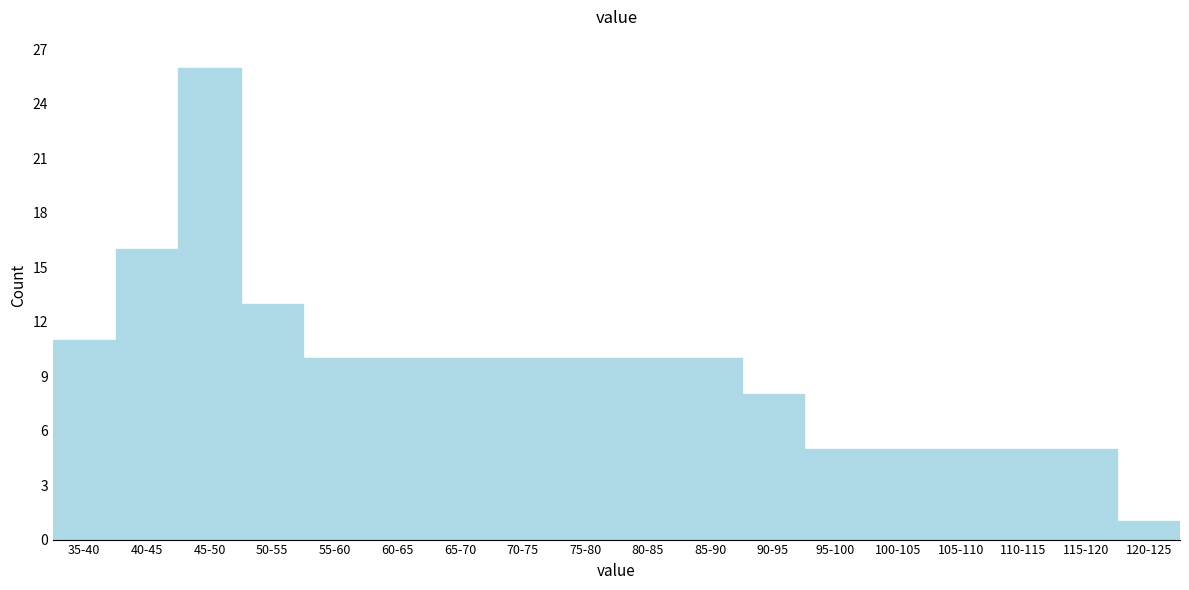

Reading left to right, what are all the values shown in this chart?

11	16	26	13	10	10	10	10	10	10	10	8	5	5	5	5	5	1